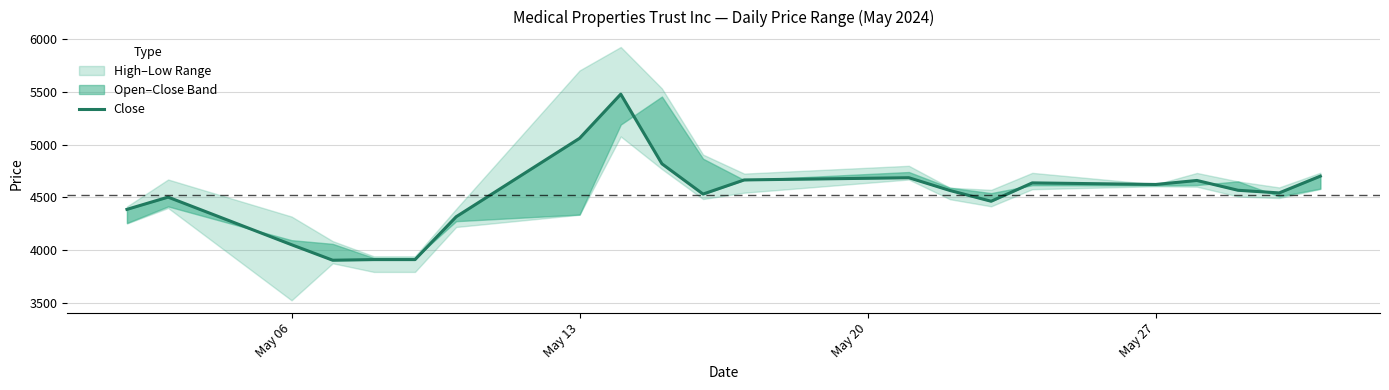

What is the difference between the maximum and minimum values?

1574